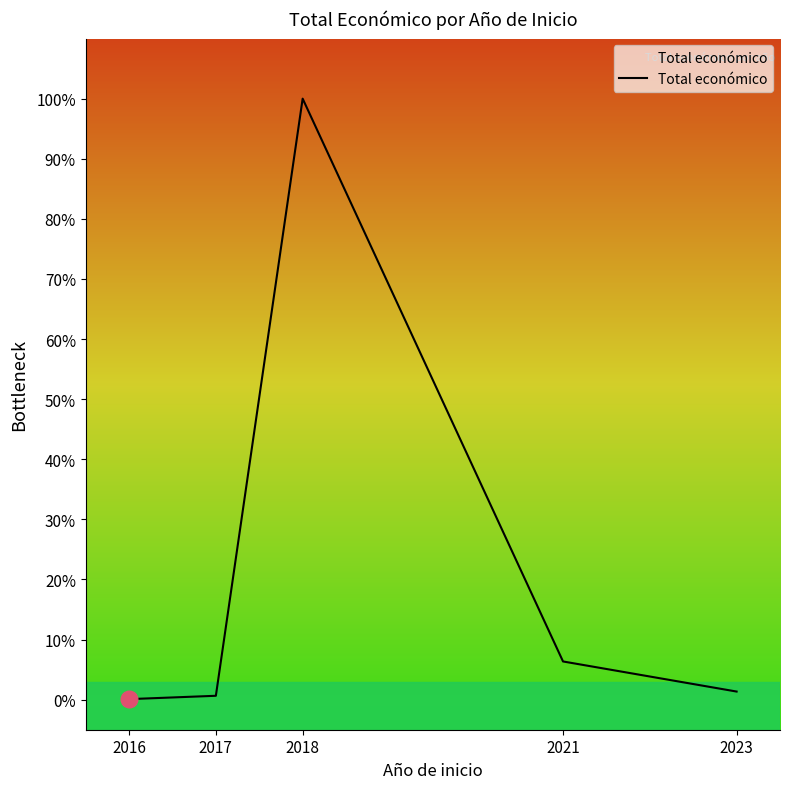

Where is the first local maximum?

2018